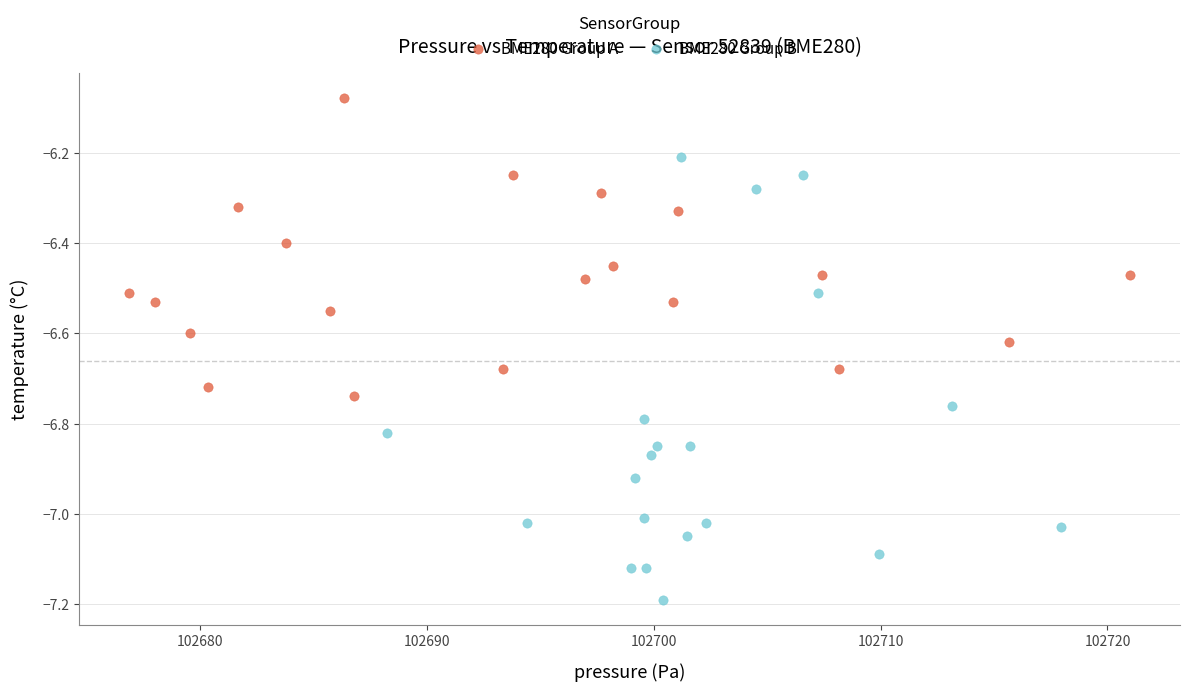

Which series contains the lowest Y value?

BME280 Group B